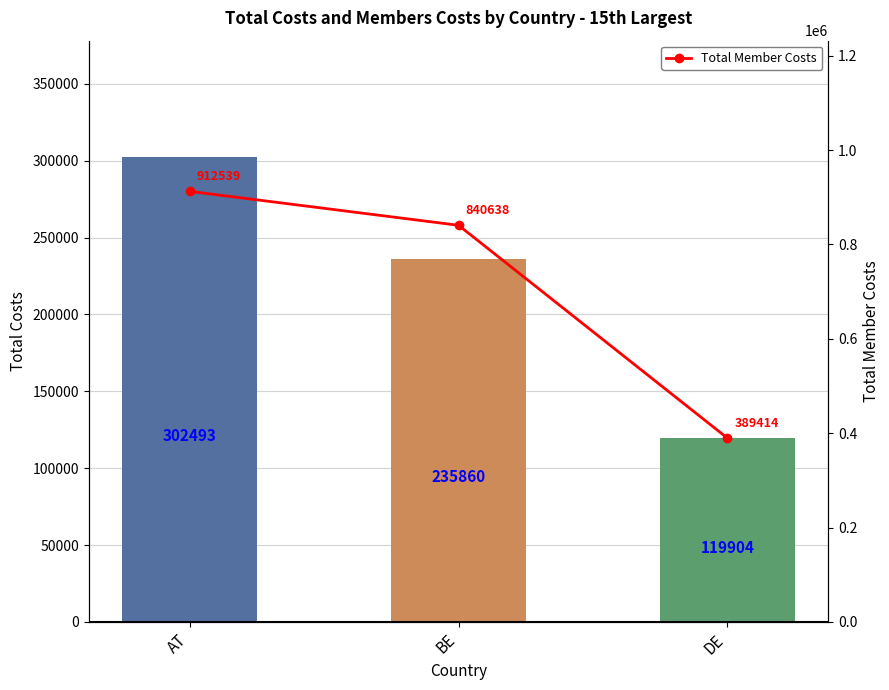

How many values are between 389414 and 912539?

3